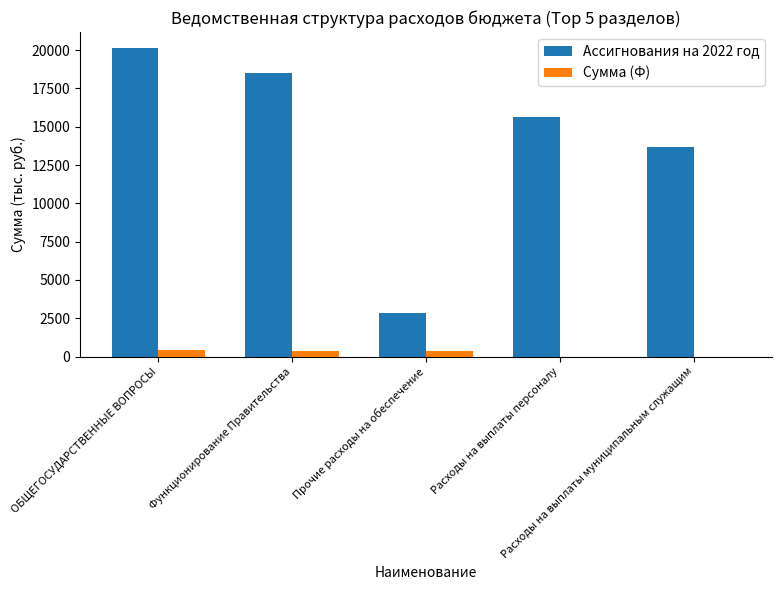

Is it true that Ассигнования на 2022 год equals 20453.1 at Расходы на выплаты муниципальным служащим?

False